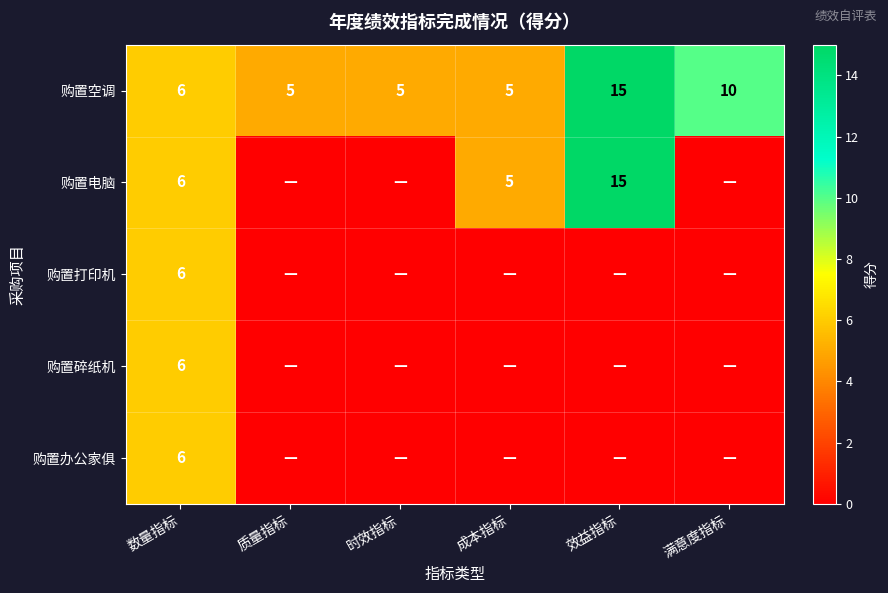

What is the lowest value of the 购置空调 series?

5